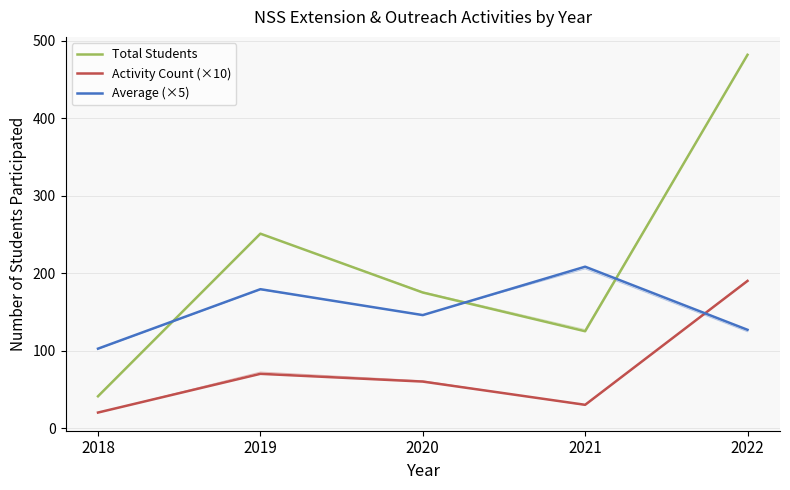

Reading right to left, what are all the values shown in this chart?

Total Students: 2022=482.0	2021=125.0	2020=175.0	2019=251.0	2018=41.0
Activity Count (×10): 2022=190.0	2021=30.0	2020=60.0	2019=70.0	2018=20.0
Average (×5): 2022=126.9	2021=208.4	2020=145.9	2019=179.3	2018=102.5